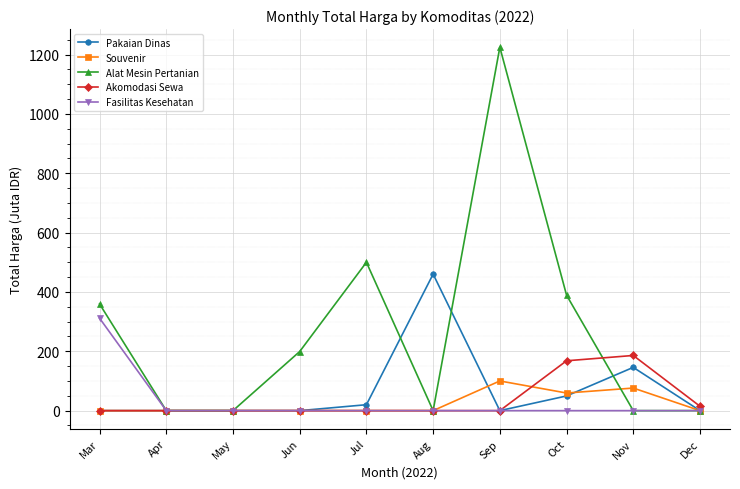

True or false: Pakaian Dinas has a value of -208.2 at May.

False